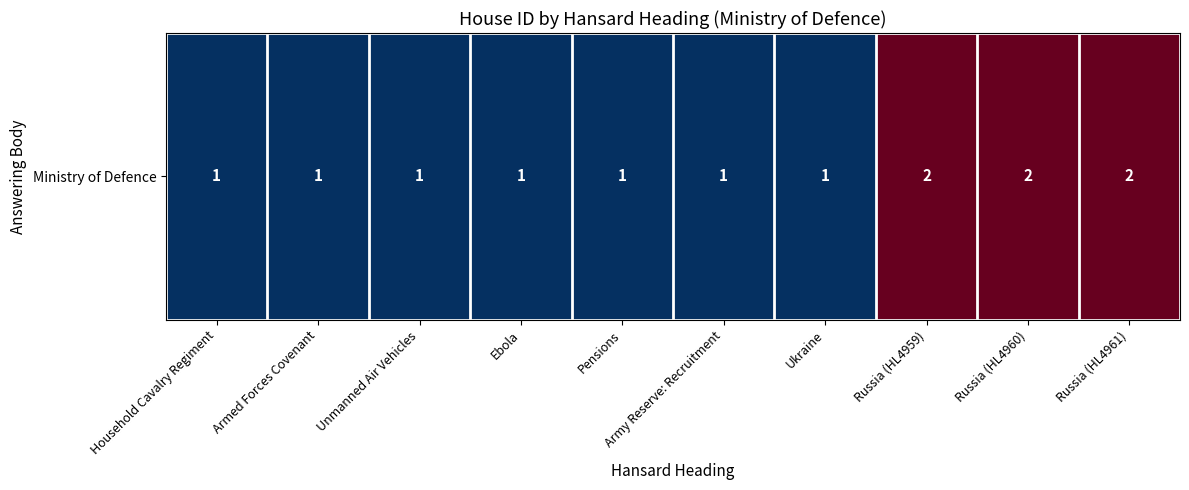

Between Ukraine and Unmanned Air Vehicles, which is larger?

Ukraine